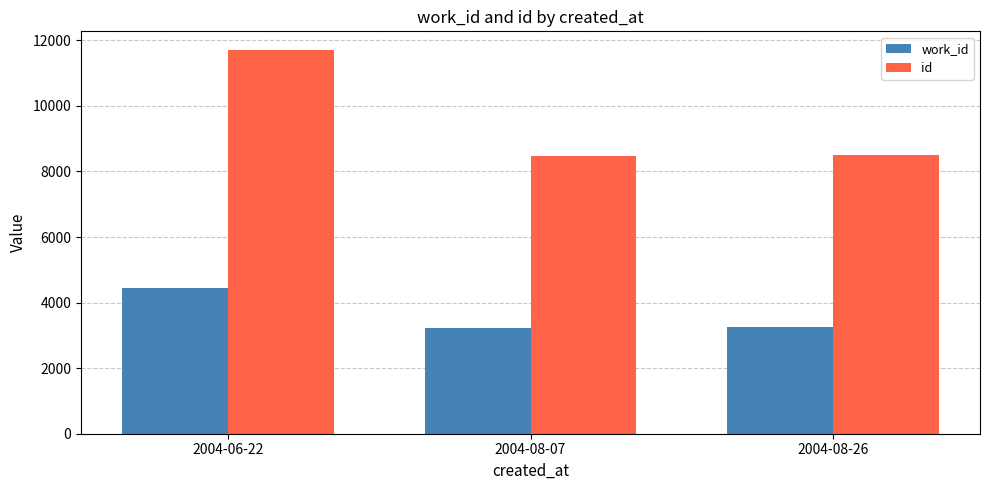

True or false: id has a value of 14007 at 2004-08-26.

False